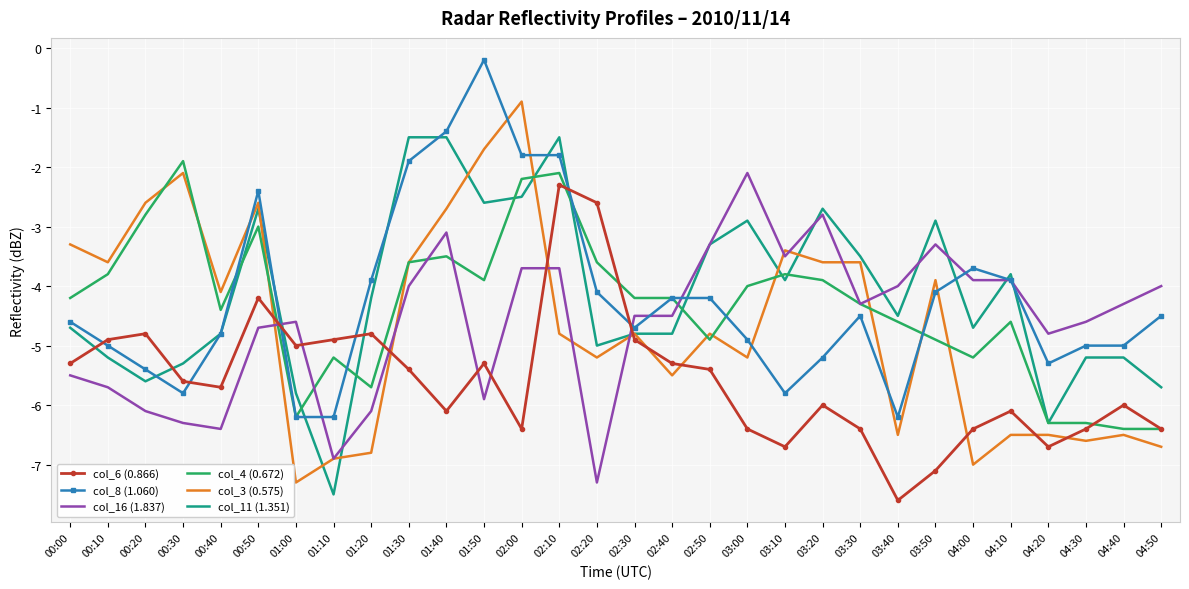

Which category has the highest value in the col_4 (0.672) series?

00:30